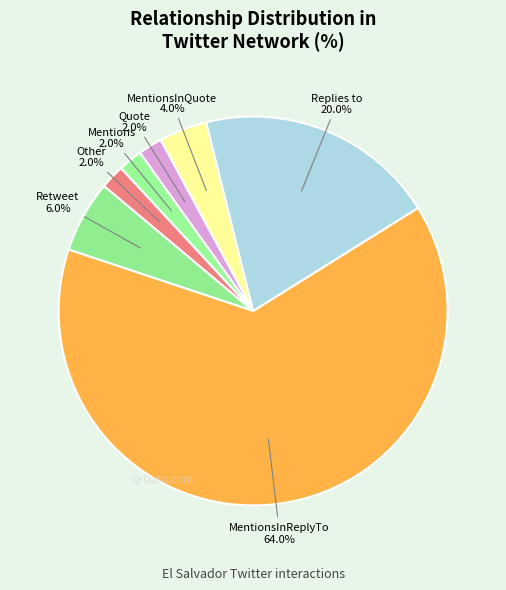

Which slice is the largest?

MentionsInReplyTo